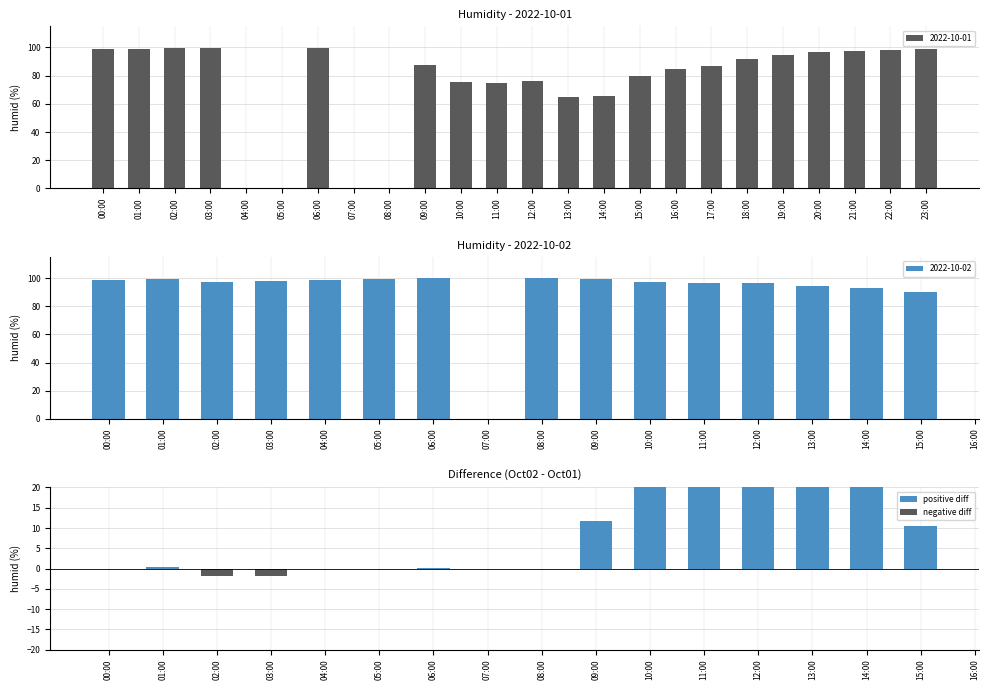

What is the highest value of the 2022-10-01 series?

99.7